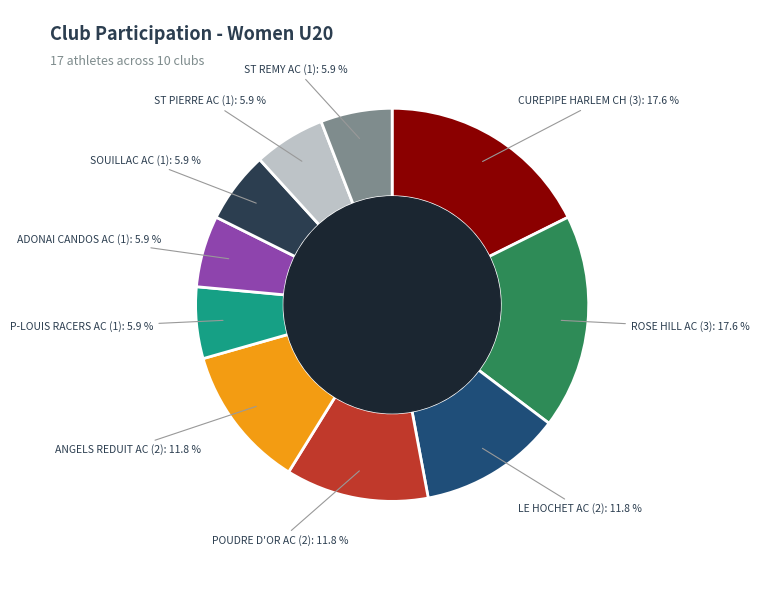

How many segments does this pie chart have?

10